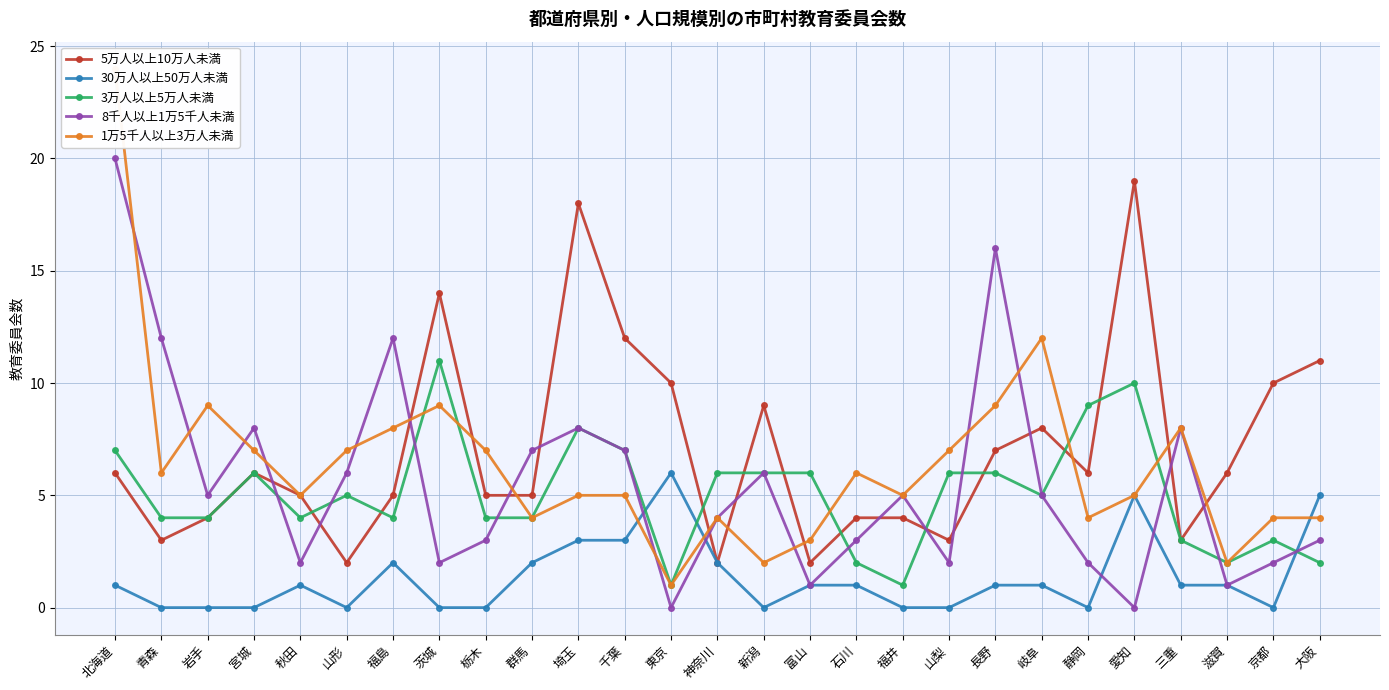

Is it true that 3万人以上5万人未満 equals 6 at 山梨?

True